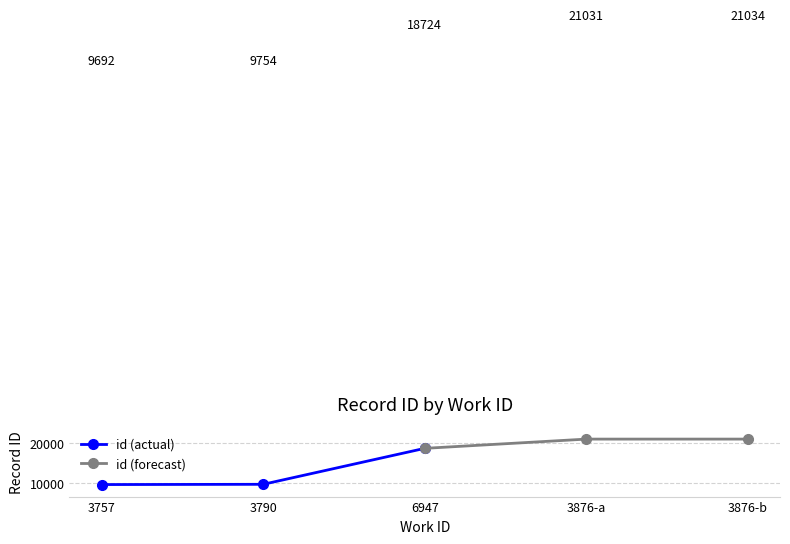

What is the sum of all id (forecast) values?

60789